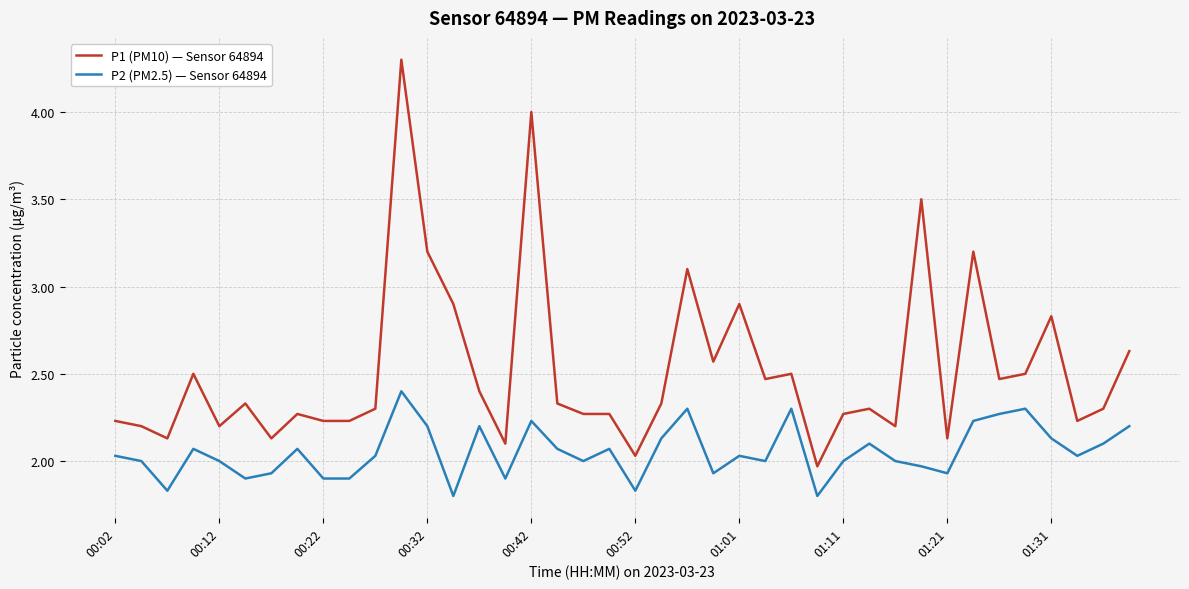

True or false: P1 (PM10) — Sensor 64894 and P2 (PM2.5) — Sensor 64894 cross at least once.

False